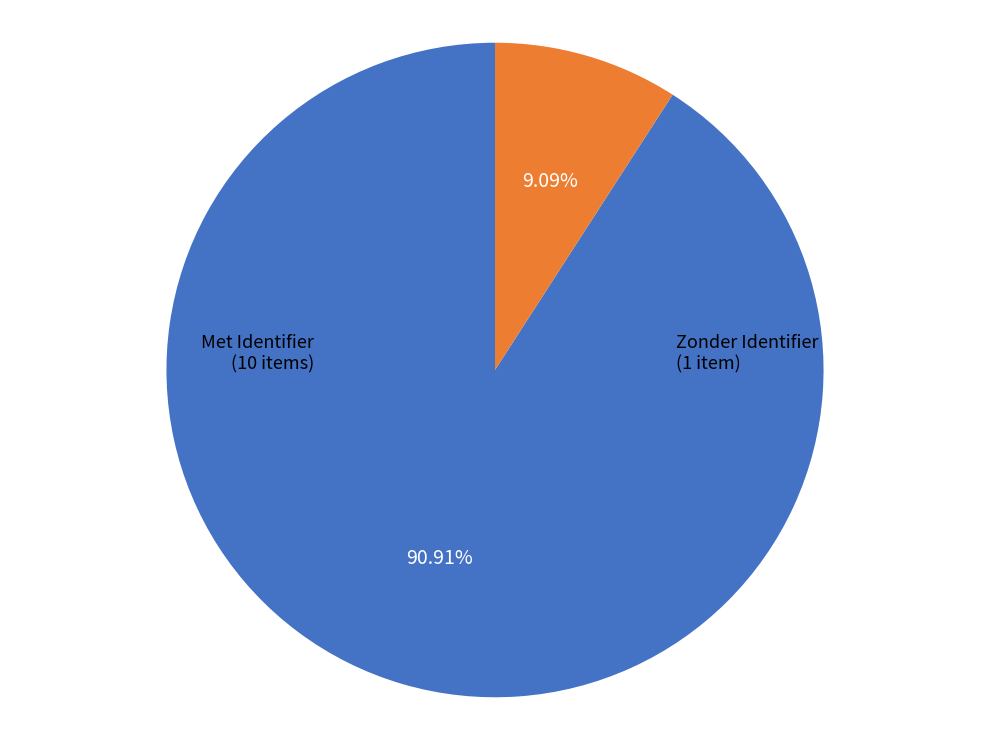

Is there any slice that represents more than half of the pie?

Yes